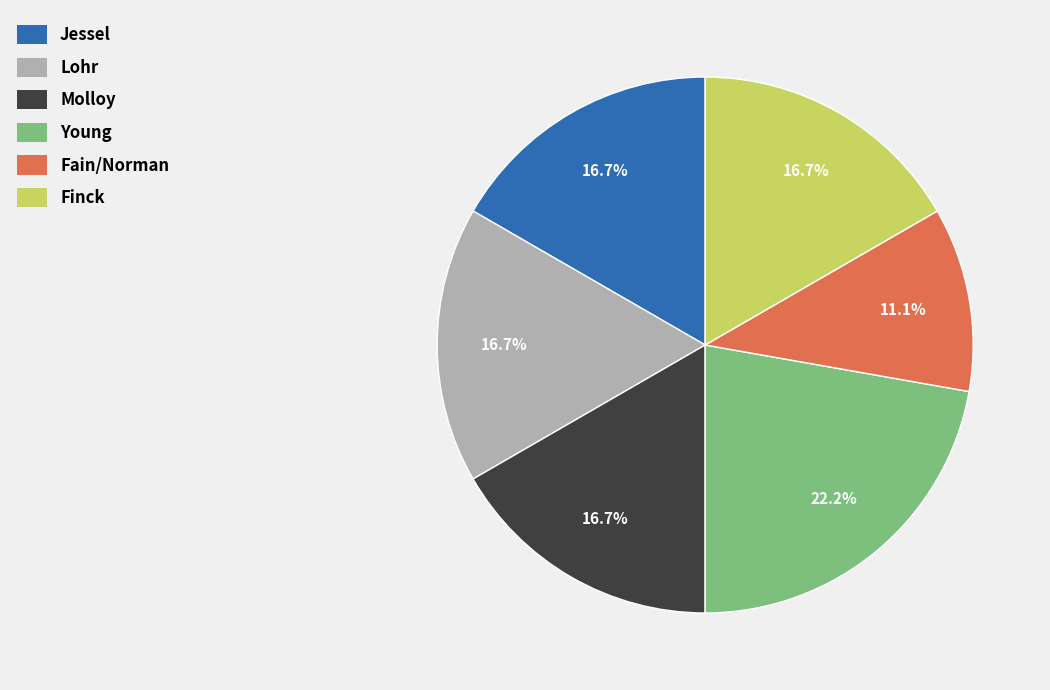

To the nearest percent, what is the difference between the largest and smallest slice percentages?

11%